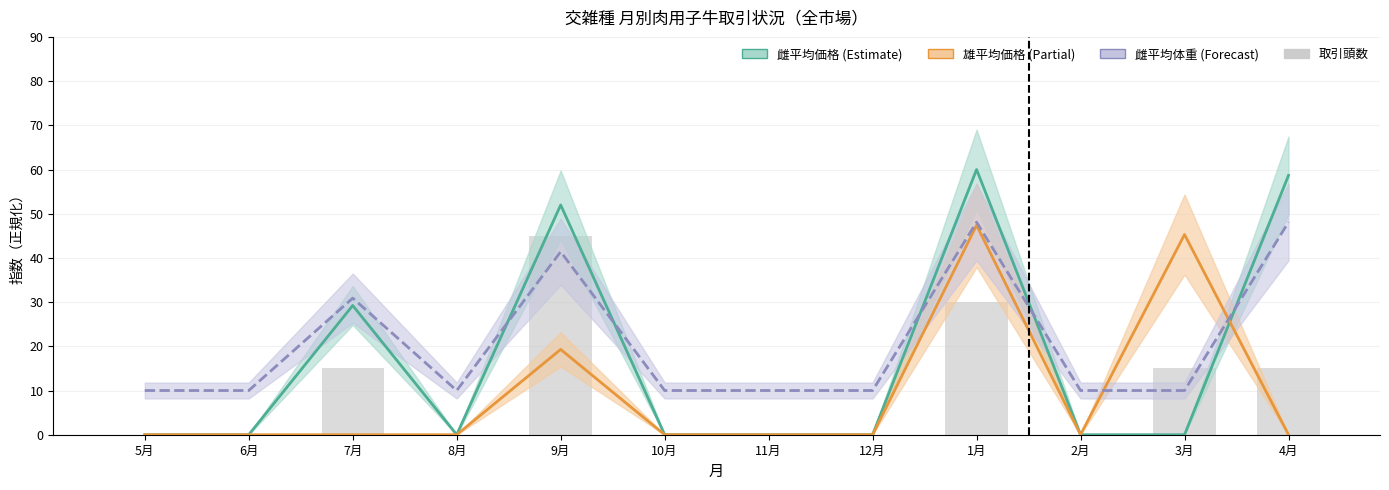

Reading left to right, list all the values displayed in this chart.

雌平均価格: 0.0	0.0	29.2	0.0	52.0	0.0	0.0	0.0	60.0	0.0	0.0	58.7
雄平均価格: 0.0	0.0	0.0	0.0	19.3	0.0	0.0	0.0	47.4	0.0	45.3	0.0
雌平均体重: 10.0	10.0	30.9	10.0	41.4	10.0	10.0	10.0	48.1	10.0	10.0	48.1
取引頭数: 0.0	0.0	15.0	0.0	45.0	0.0	0.0	0.0	30.0	0.0	15.0	15.0